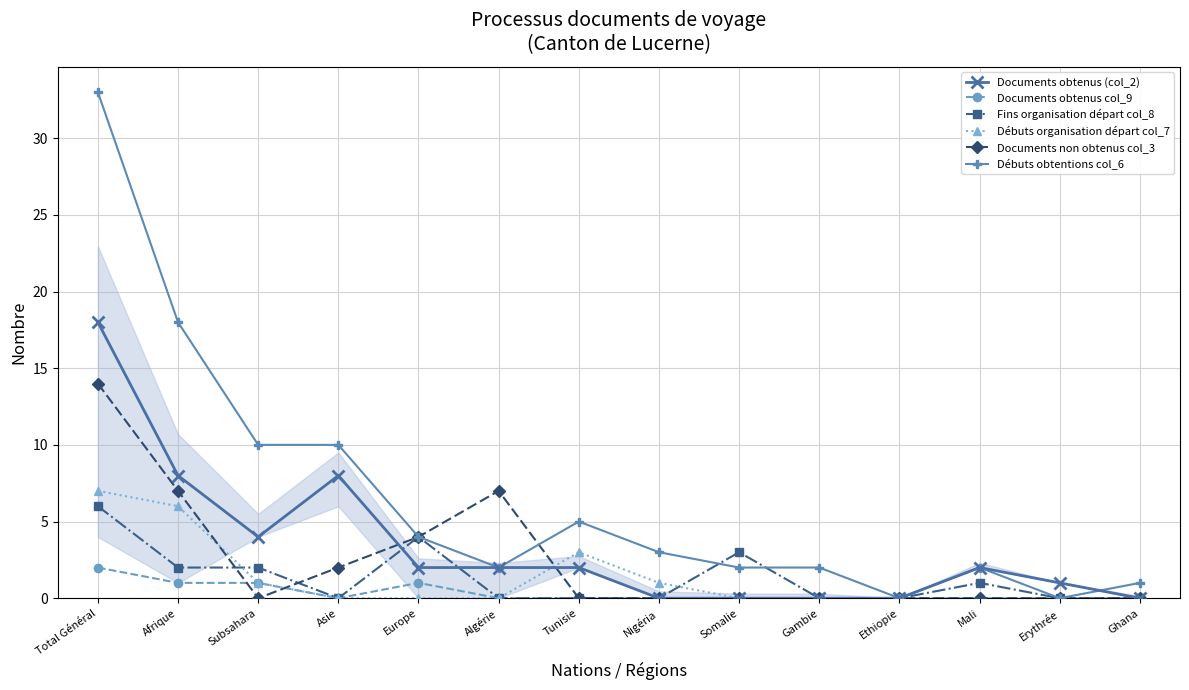

Which series has the largest total across all categories?

Débuts obtentions col_6